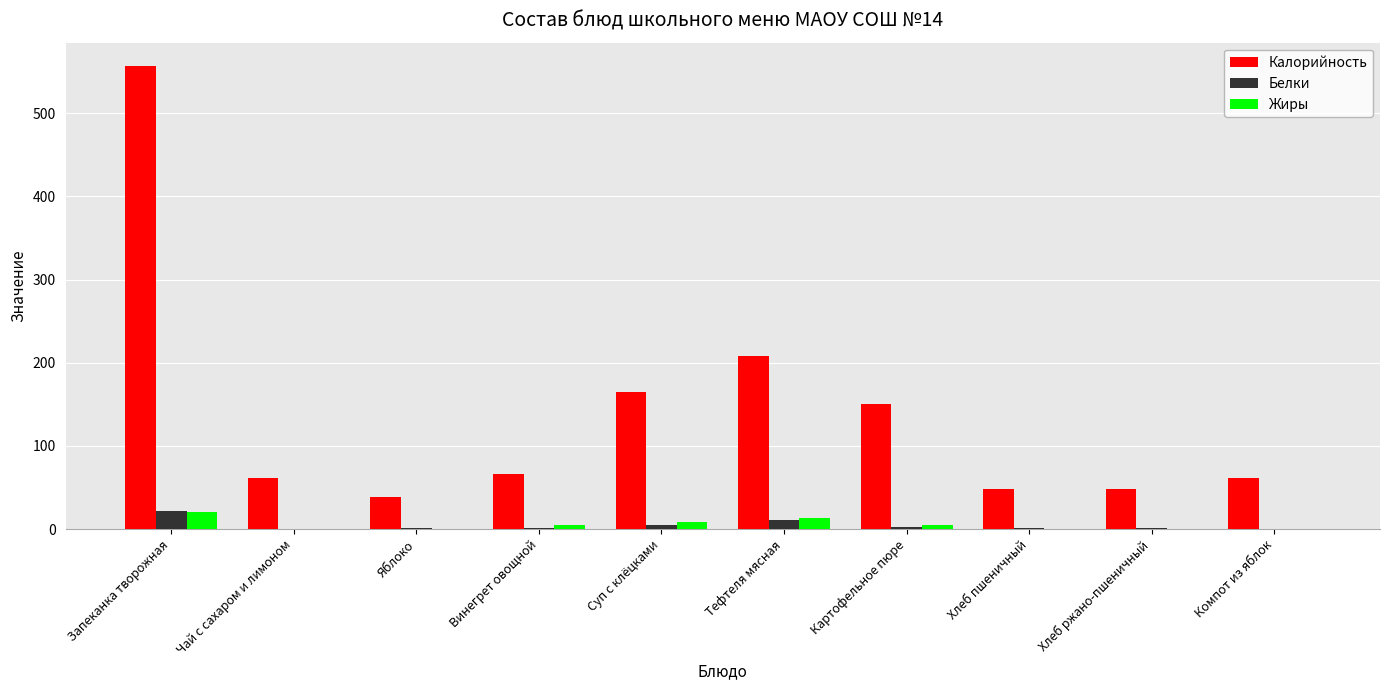

What is the maximum value for Калорийность?

557